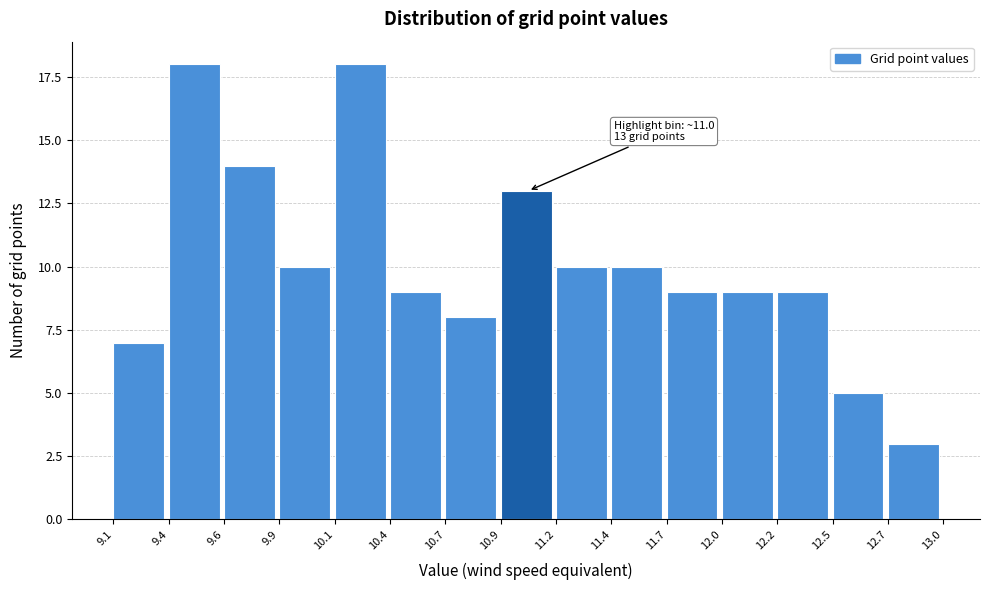

Reading left to right, transcribe all the data shown in this chart.

7	18	14	10	18	9	8	13	10	10	9	9	9	5	3